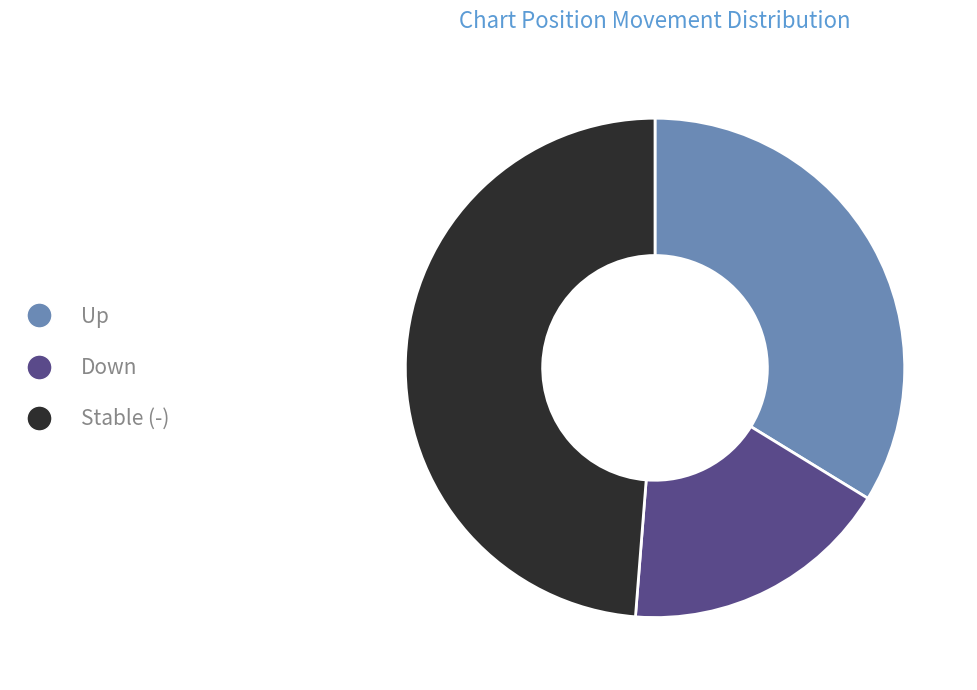

Is the sum of Stable (-) and Up greater than half?

Yes